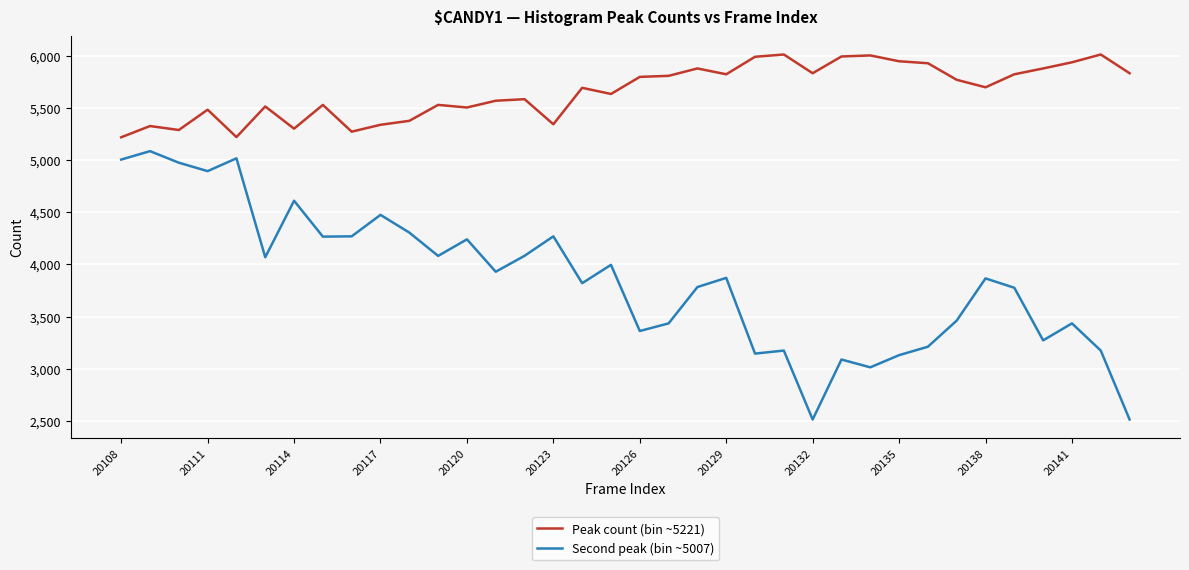

List the series in order of their overall mean, highest first.

Peak count (bin ~5221), Second peak (bin ~5007)